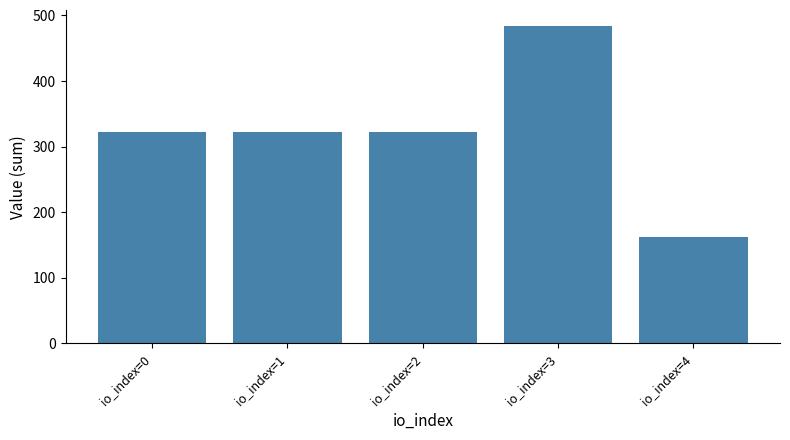

The chart shows a value of 322.6 at io_index=0. True or false?

True